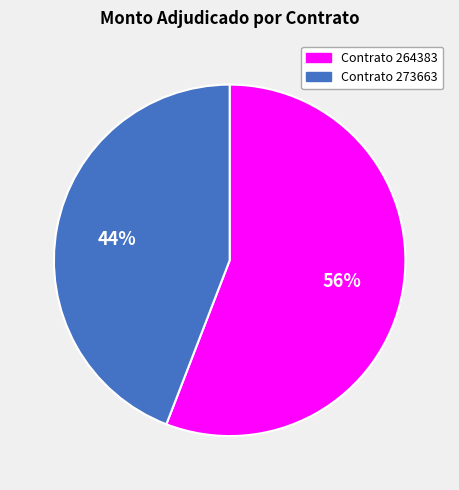

To the nearest percent, what is the average slice percentage?

50%